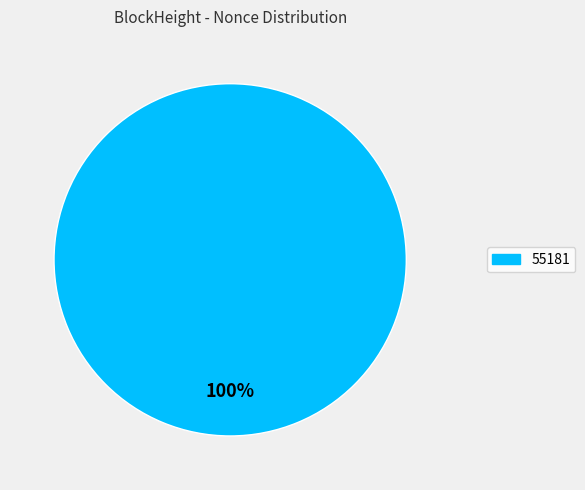

How many segments does this pie chart have?

1